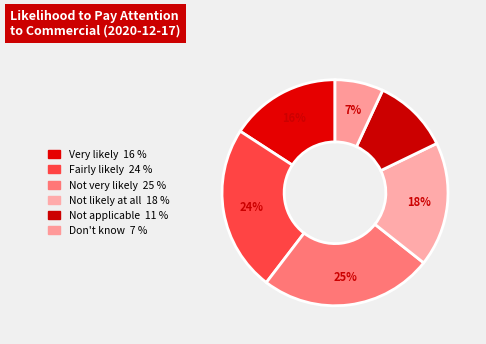

How many slices are in this pie chart?

6